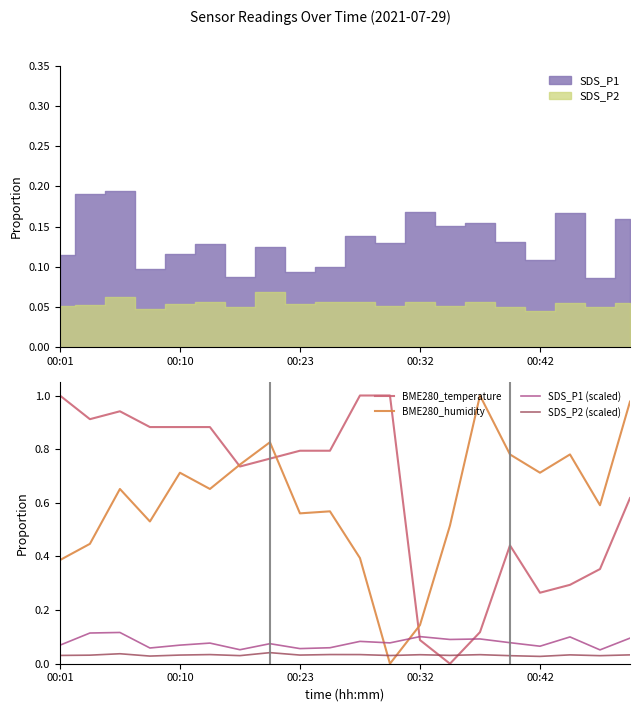

At 10, list the series in order from smallest to largest.

SDS_P2 (scaled), SDS_P1 (scaled), BME280_humidity, BME280_temperature